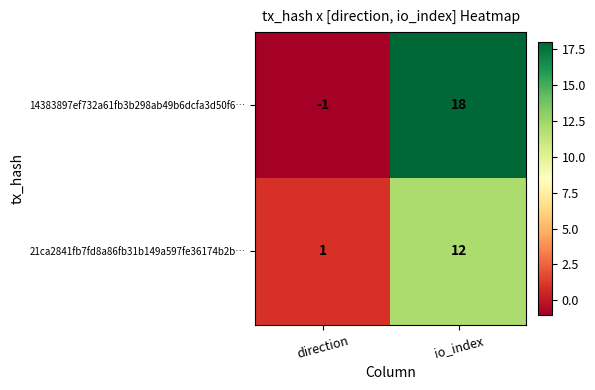

Which series has the widest spread of values?

14383897ef732a61fb3b298ab49b6dcfa3d50f6…